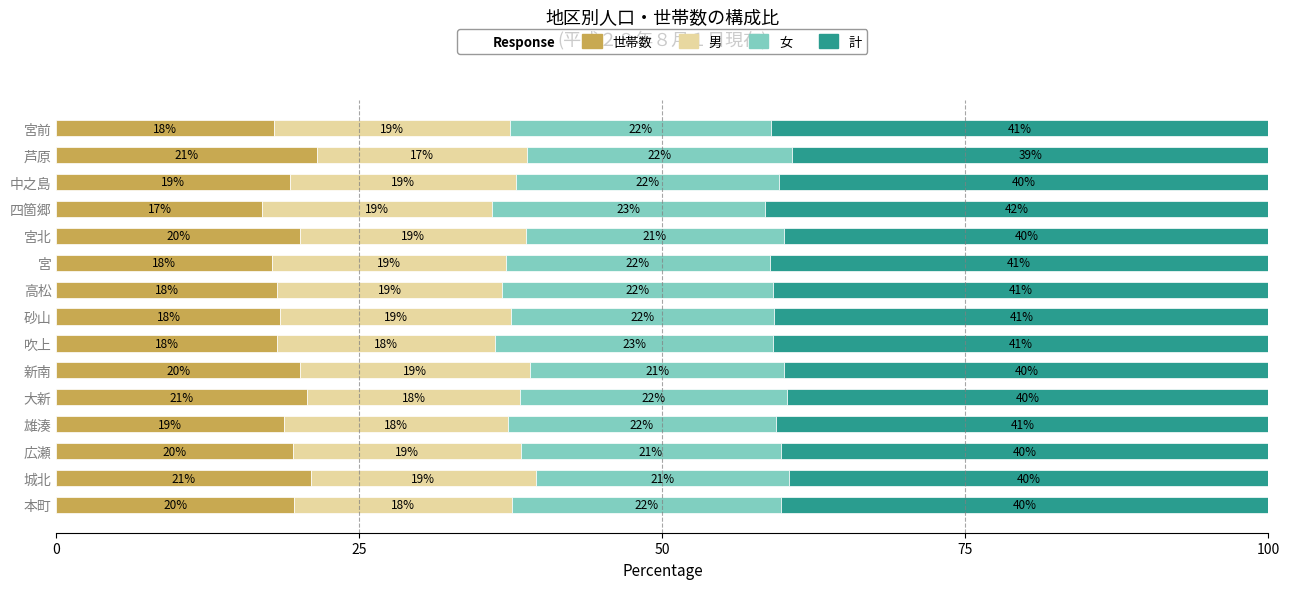

What is the minimum value for 世帯数?

17.0